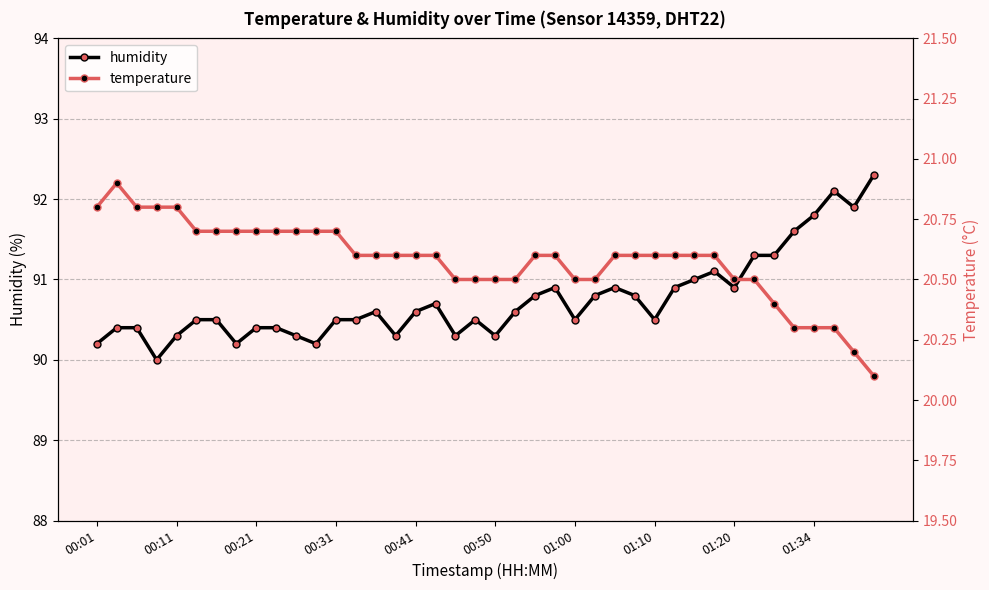

How many temperature values are between 20 and 21?

40